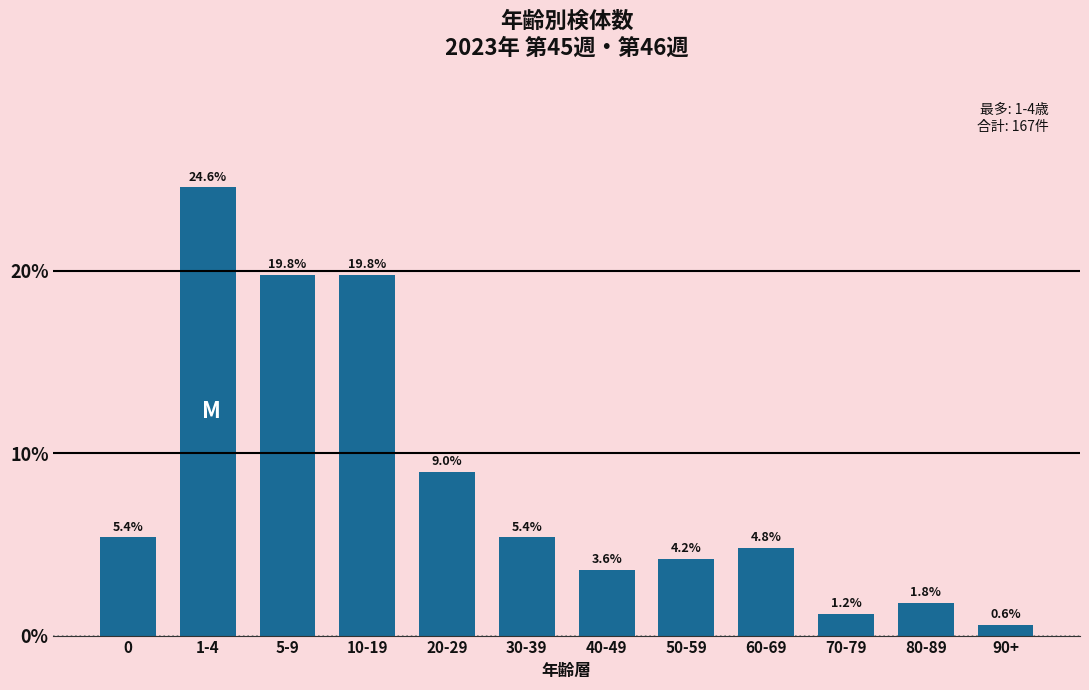

Reading left to right, extract all data points from this chart.

5.4	24.6	19.8	19.8	9.0	5.4	3.6	4.2	4.8	1.2	1.8	0.6